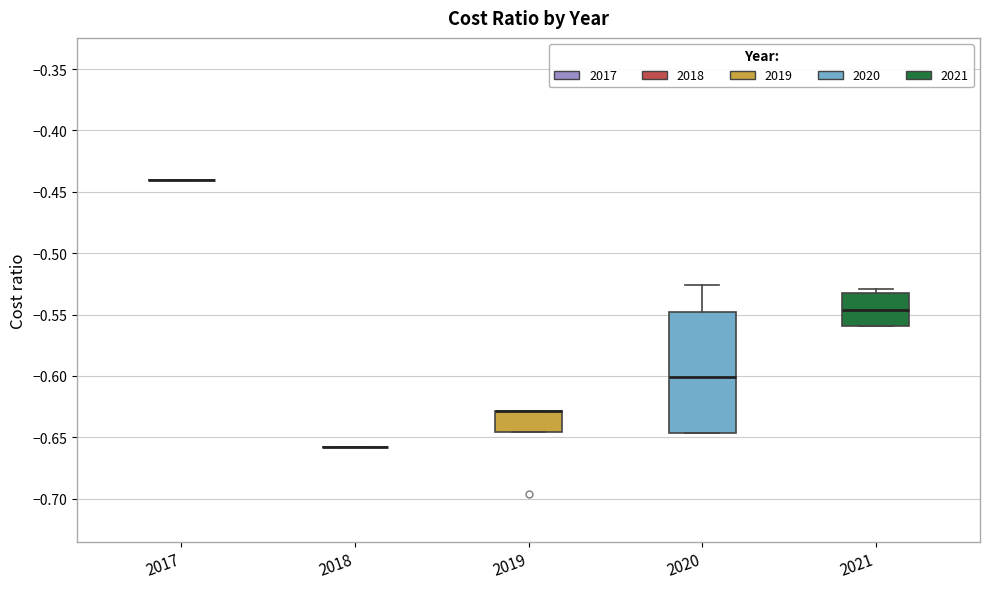

Reading left to right, read every box against the y-axis: the position of its median line, the range the box covers, and the ends of its whiskers. The values are not printed on the chart, so give them approximately, as read against the axis.

2017: box collapsed to a line at -0.440, whiskers -0.440 to -0.440
2018: box collapsed to a line at -0.660, whiskers -0.660 to -0.660
2019: median -0.630 (drawn on the box's upper edge), box -0.645 to -0.630, whiskers -0.645 to -0.630
2020: median -0.600, box -0.645 to -0.550, whiskers -0.645 to -0.525
2021: median -0.545, box -0.560 to -0.530, whiskers -0.560 to -0.530 (just above the box's upper edge)